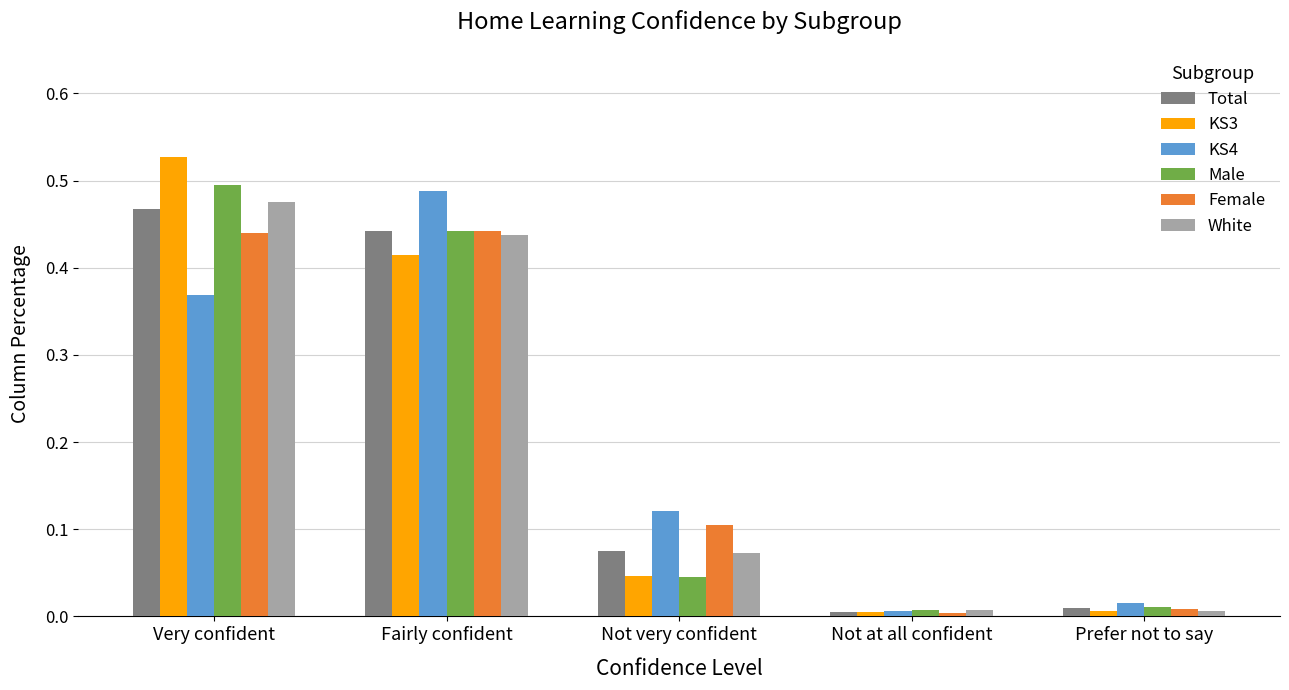

What position from the left is Not very confident?

3